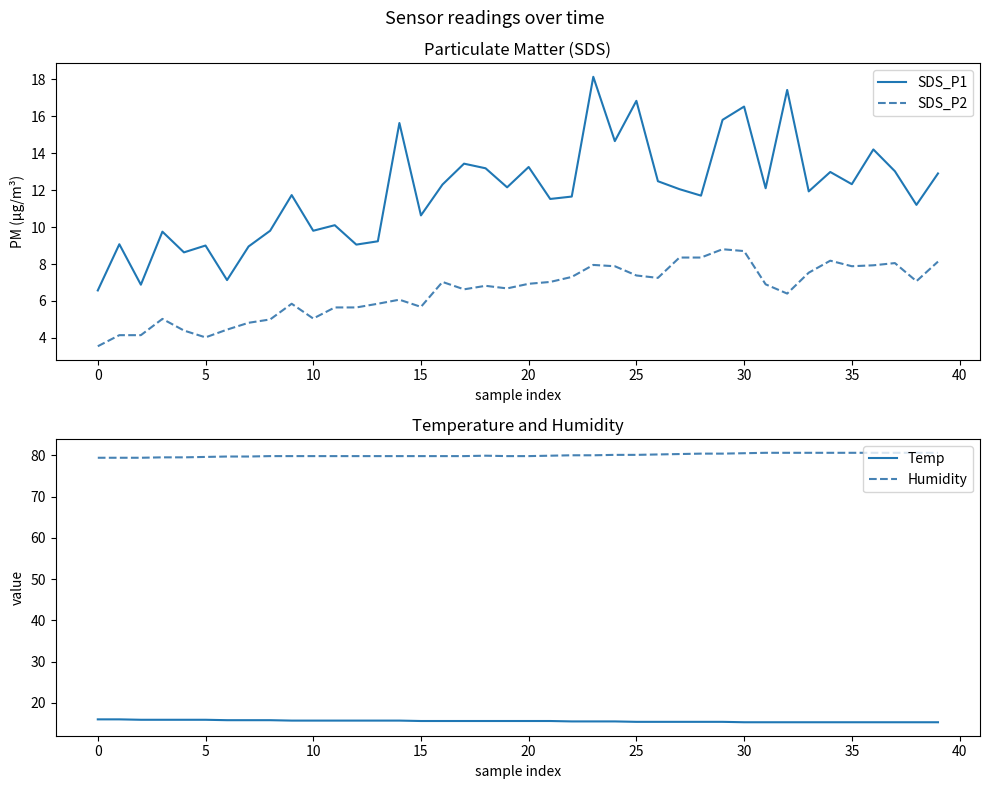

What is the value of the Temp point at the 6th from the left?

15.9